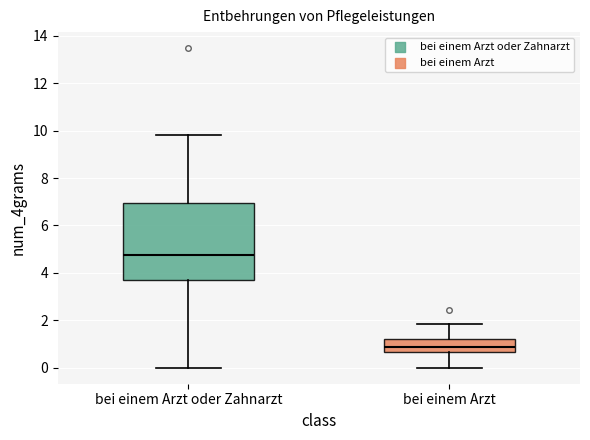

Which box is the tallest, from its lower edge to its upper edge?

bei einem Arzt oder Zahnarzt